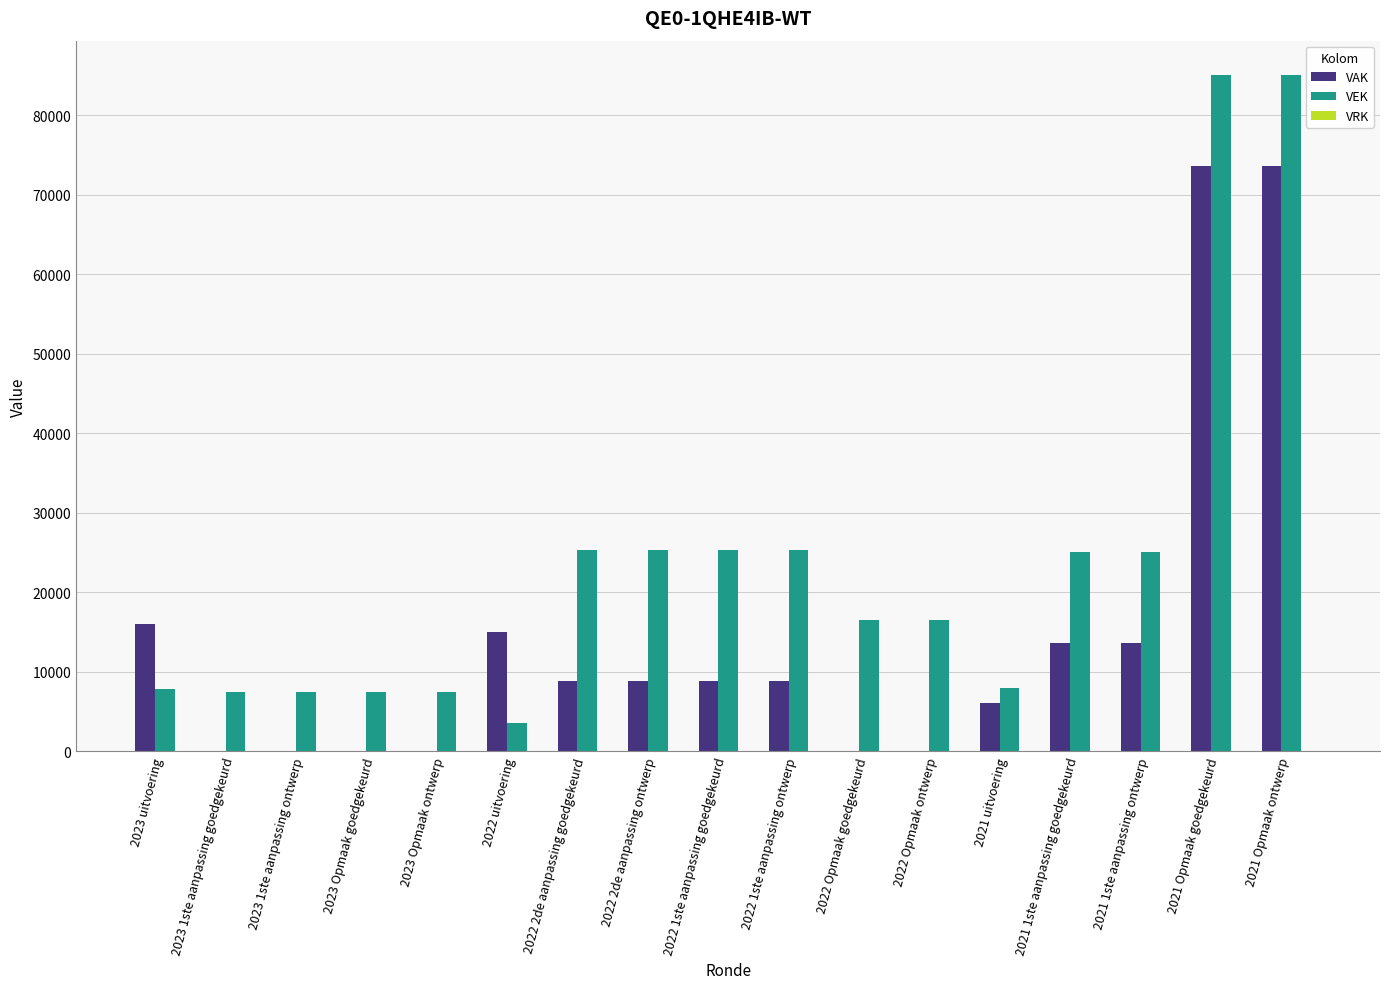

The value of VEK at 2022 1ste aanpassing goedgekeurd is 25307. True or false?

True